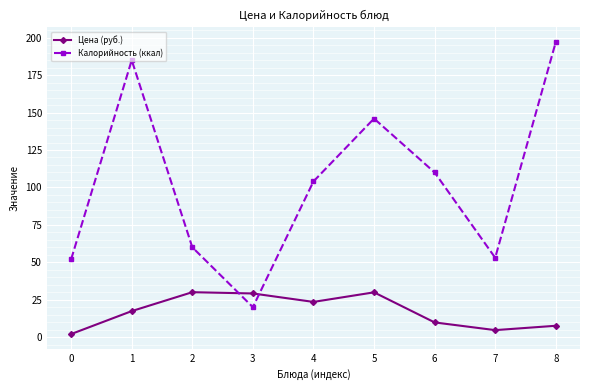

What is the value of the Калорийность (ккал) point at the 1st from the left?

52.0